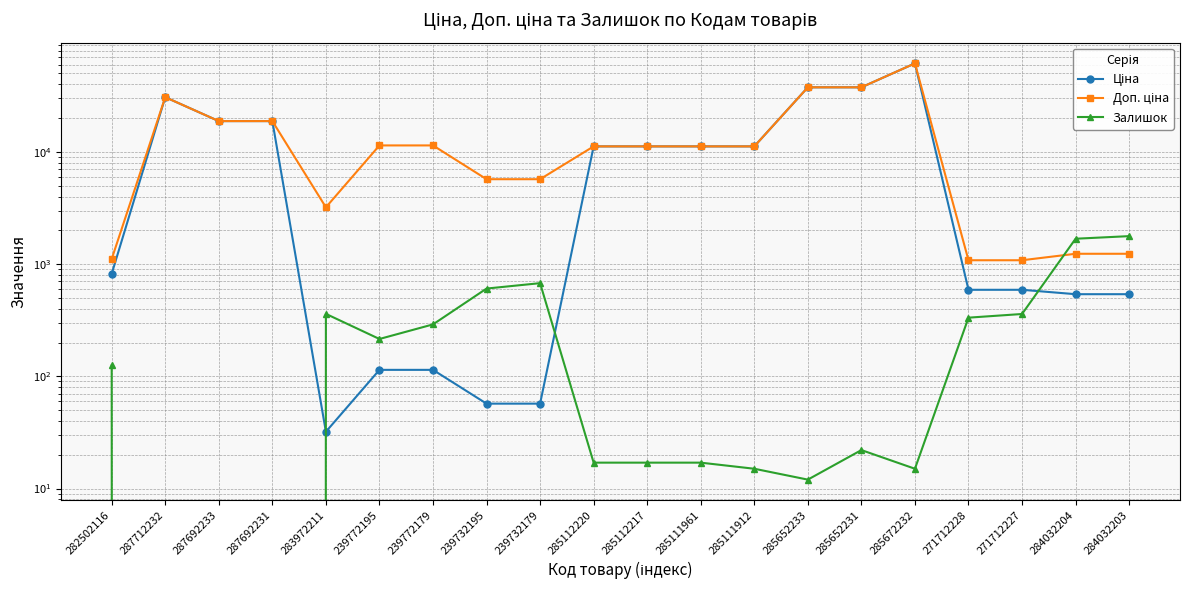

What is the difference between the maximum and minimum values in the Доп. ціна series?

60352.6